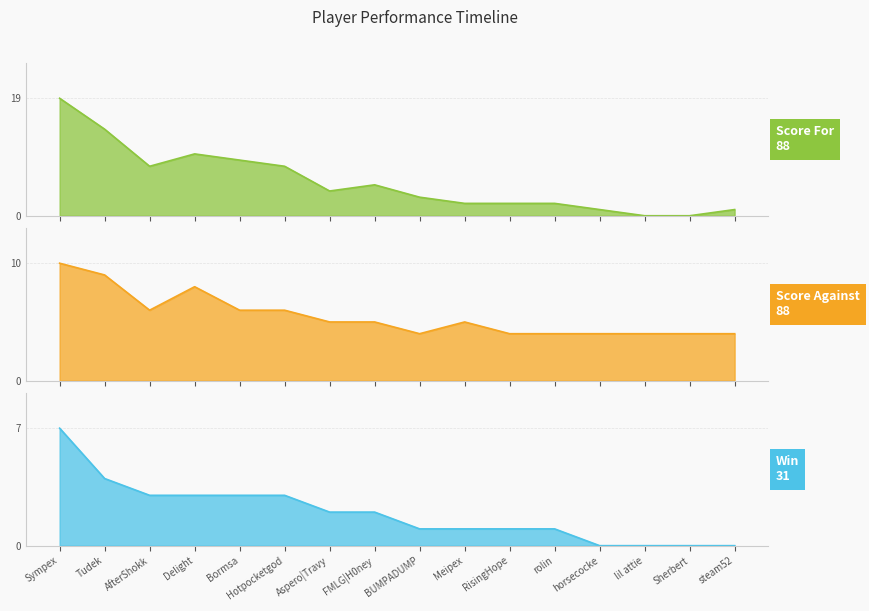

What is the difference between the second highest and second lowest values in the Win series?

4